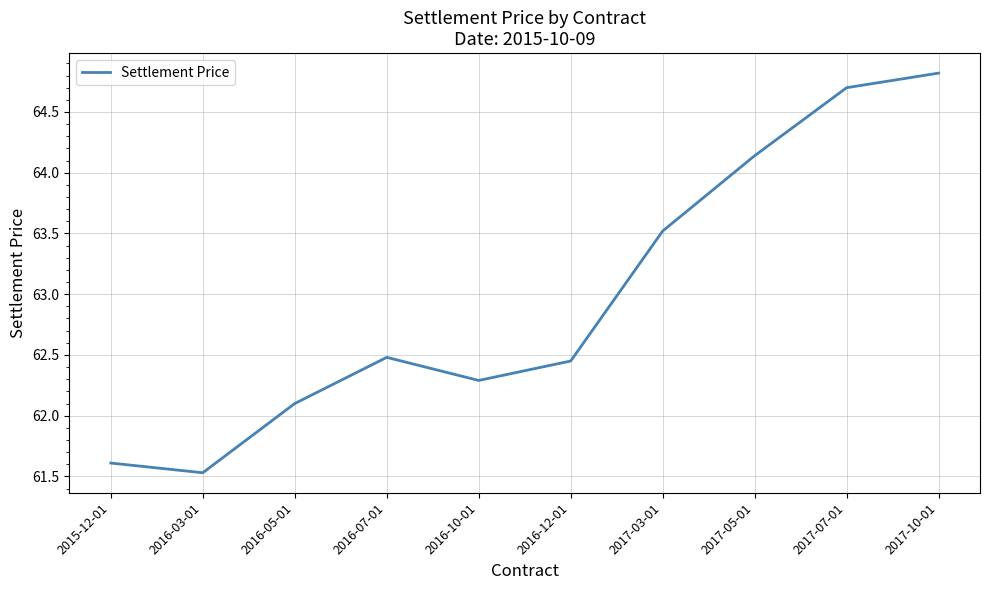

At which label does the data first exceed 62?

2016-05-01